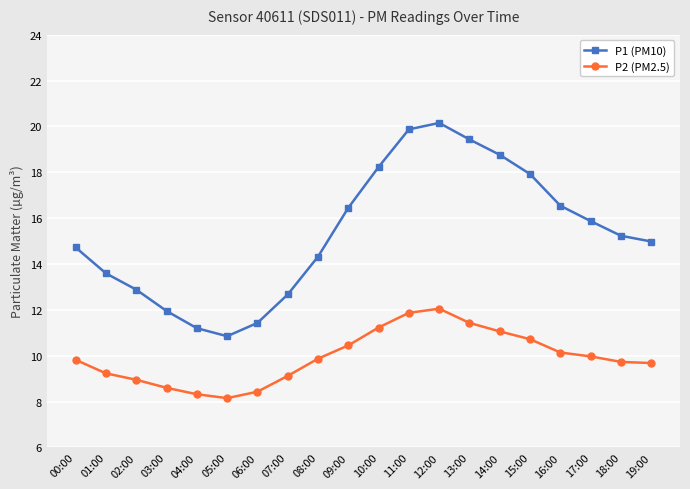

True or false: P2 (PM2.5) and P1 (PM10) intersect in this chart.

False